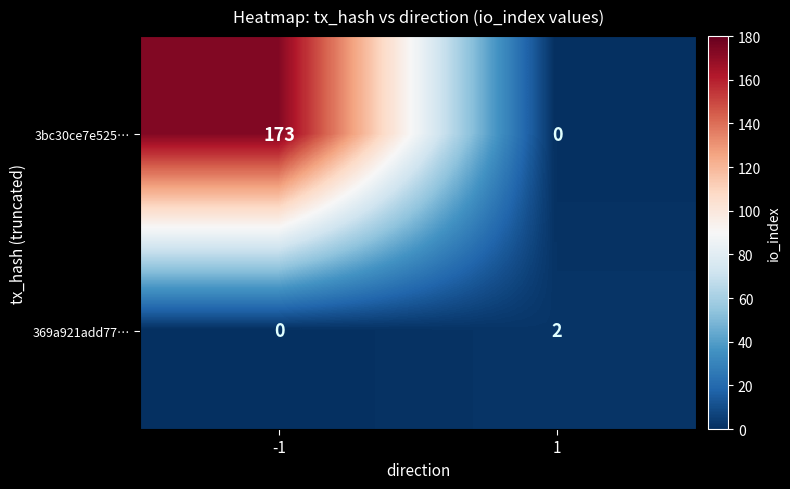

Rank the series by their average value, from lowest to highest.

369a921add77…, 3bc30ce7e525…